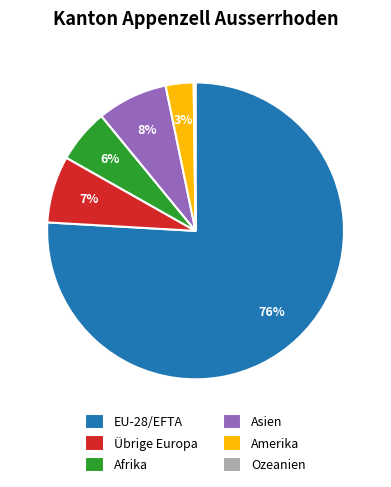

To the nearest percent, what is the difference between the largest and smallest slice percentages?

76%